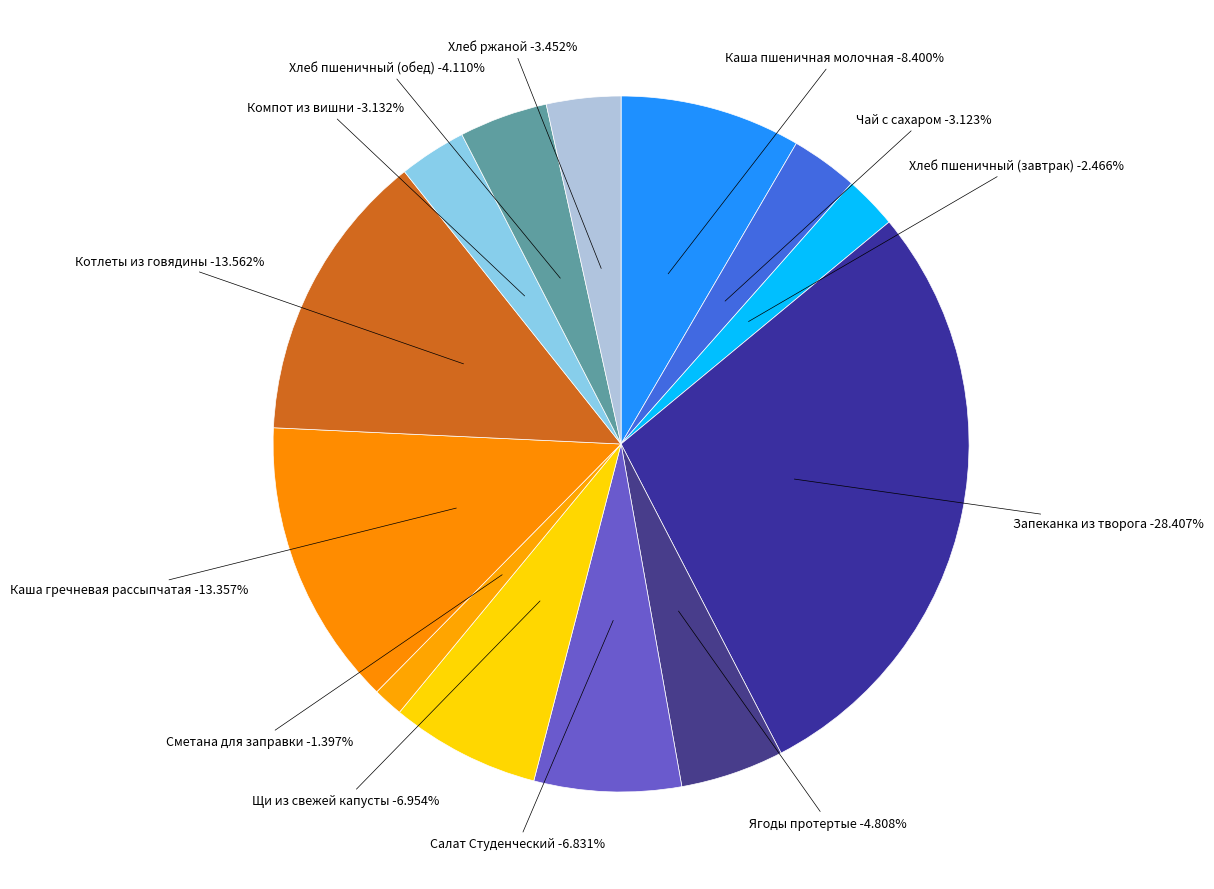

Does Запеканка из творога account for over 50% of the chart?

No